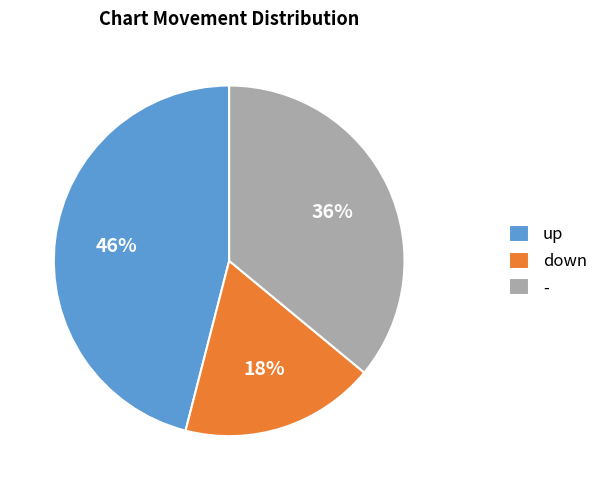

Which slice is the smallest?

down